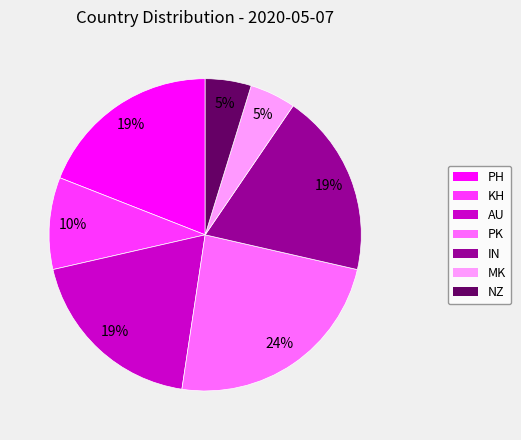

Is NZ the majority of the pie?

No